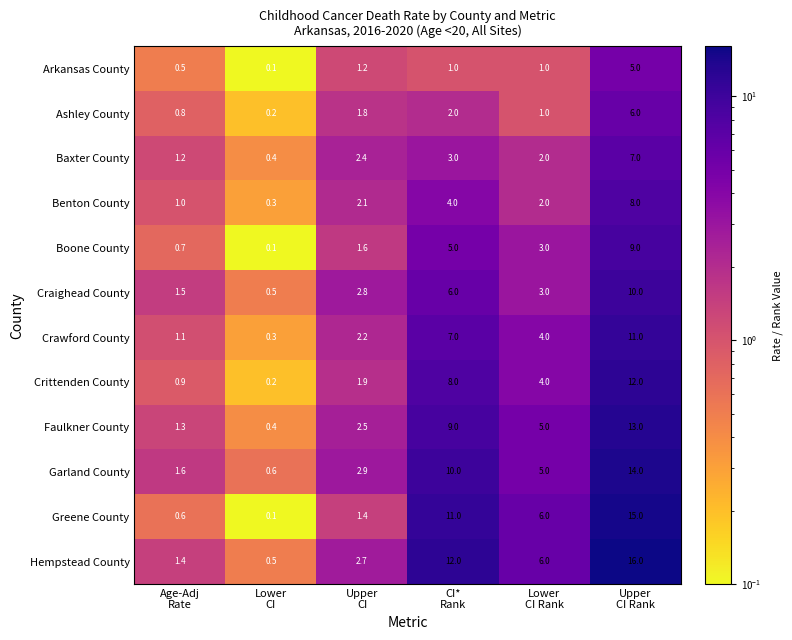

How many categories are shown in the chart?

6